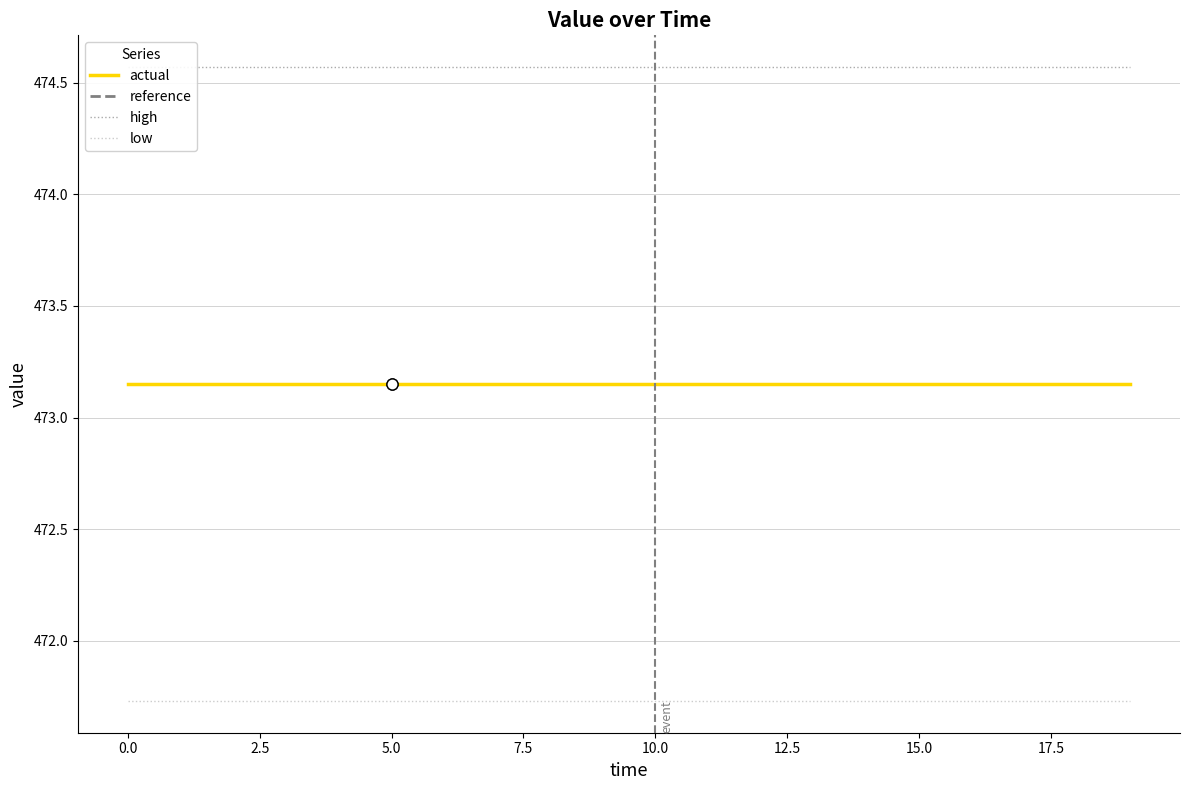

True or false: actual and low intersect in this chart.

False